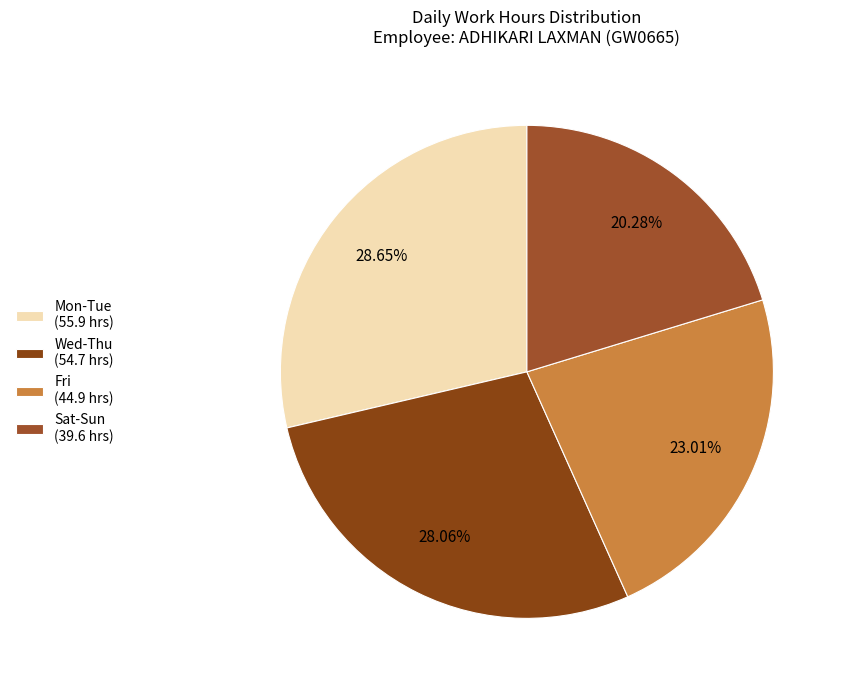

Count the number of slices in the pie.

4